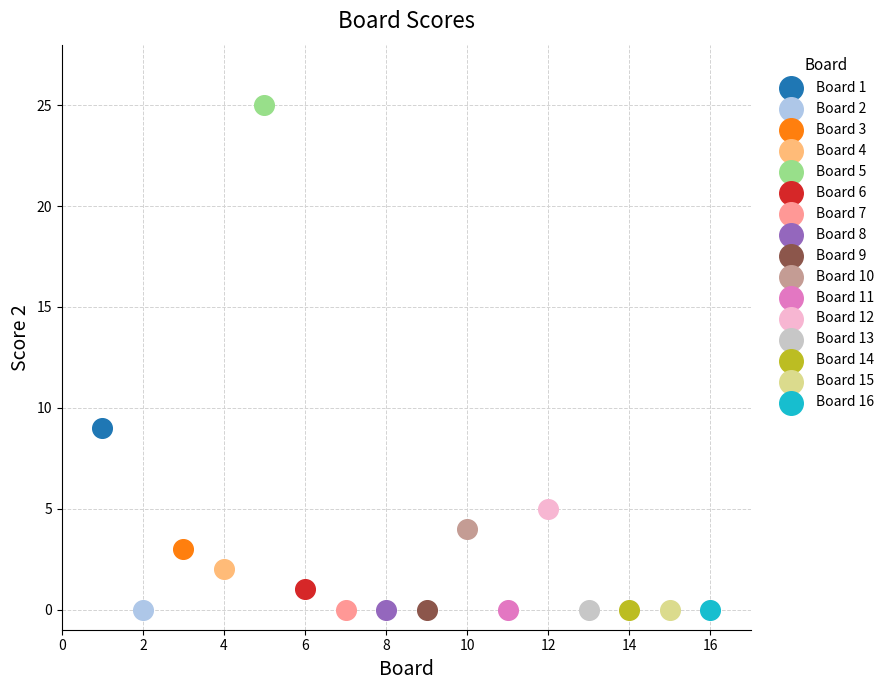

What are all the series names shown in the legend?

Board 1, Board 2, Board 3, Board 4, Board 5, Board 6, Board 7, Board 8, Board 9, Board 10, Board 11, Board 12, Board 13, Board 14, Board 15, Board 16